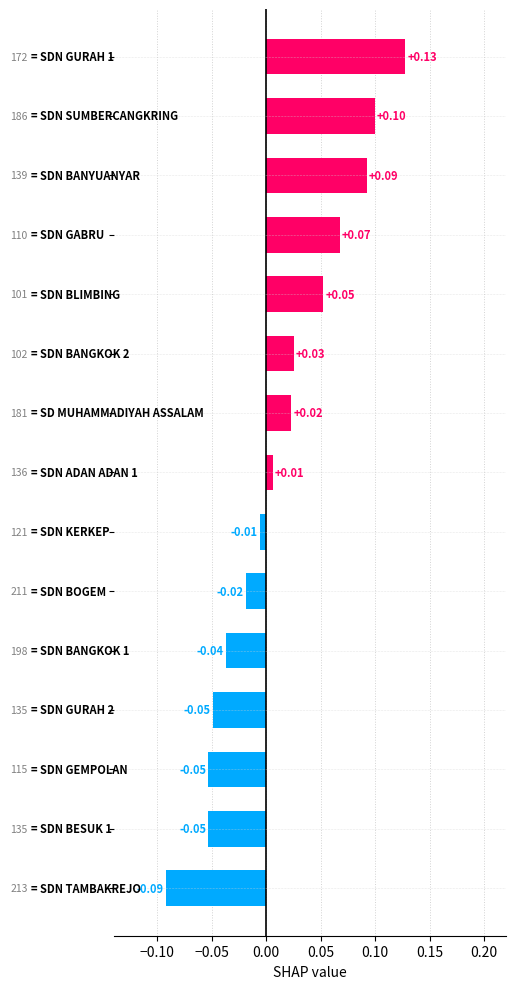

Are the bars horizontal?

Yes